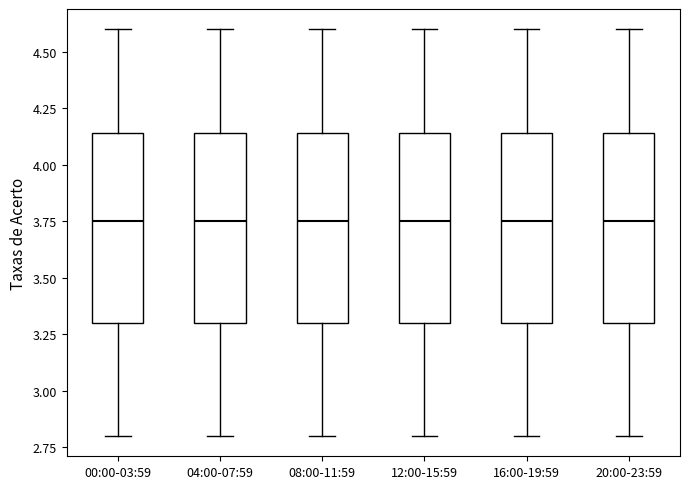

Where does the upper whisker of the box for 12:00-15:59 end on the y-axis? The values are not printed on the chart, so give them approximately, as read against the axis.

4.60